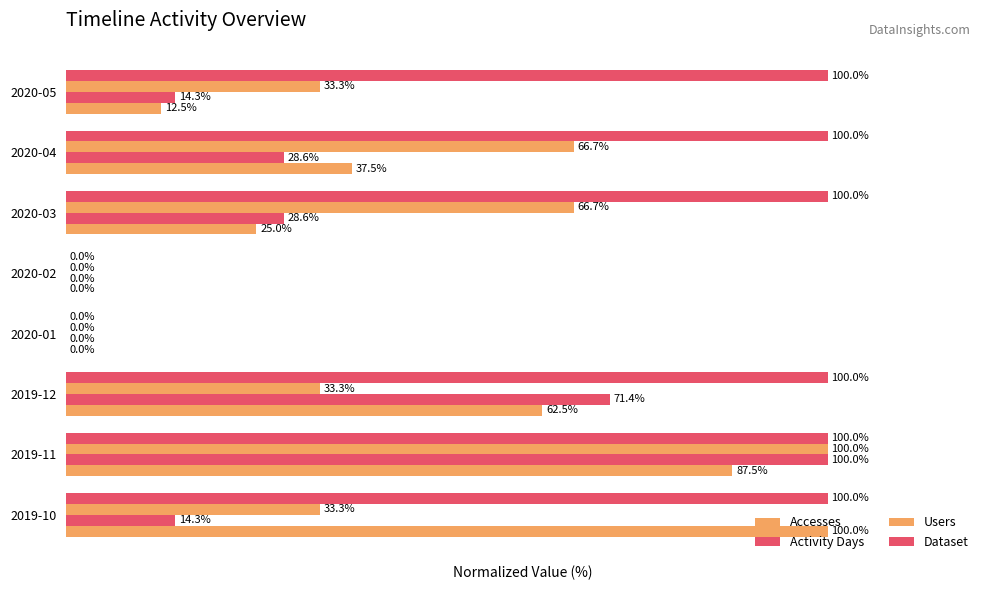

What is the average value of the Activity Days series?

32.1